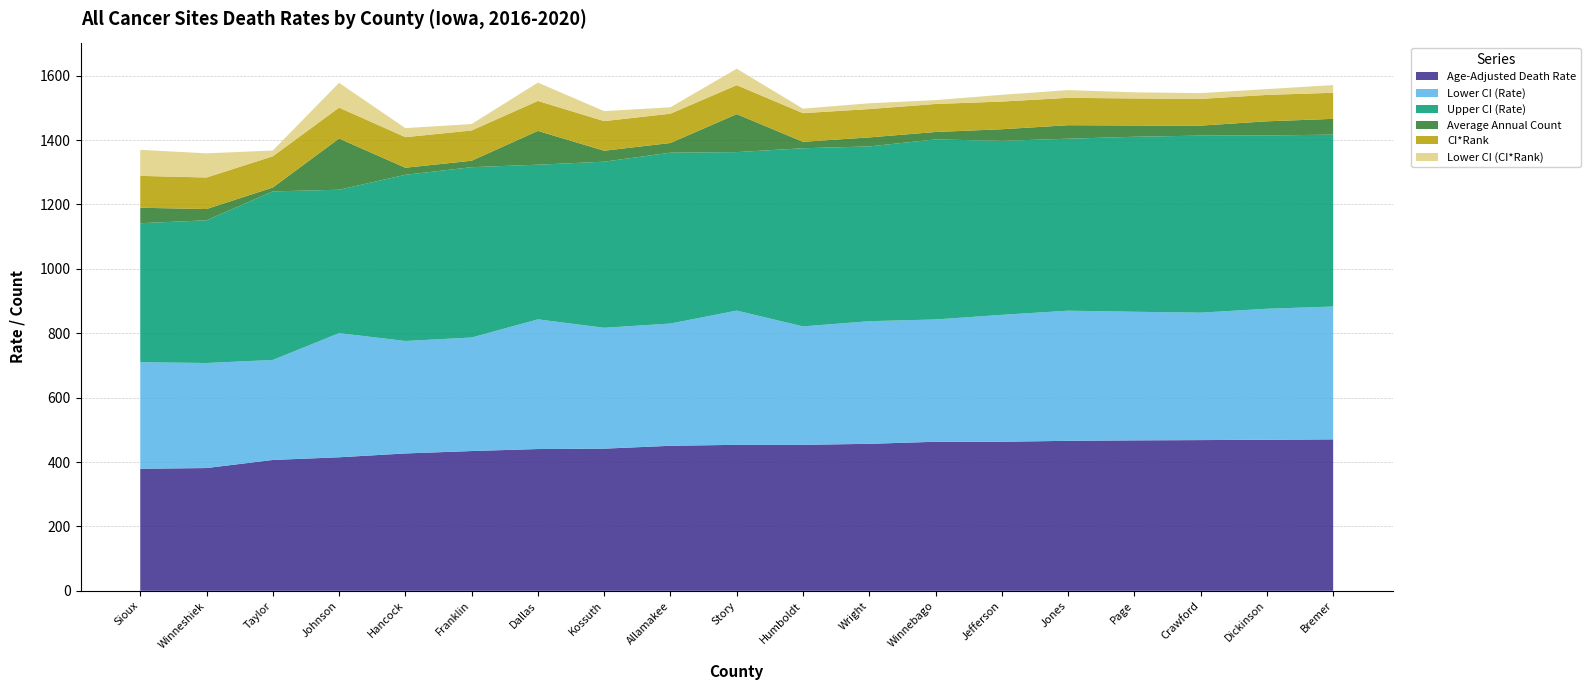

Reading left to right, list all the values displayed in this chart.

Age-Adjusted Death Rate: 378.9	381.3	406.4	414.7	426.6	434.1	440.3	441.5	450.4	453.4	453.4	456.5	462.9	463.0	465.8	467.2	468.1	469.1	470.3
Lower CI (Rate): 331.1	326.2	310.6	385.6	349.3	352.6	402.8	375.4	379.7	416.9	367.8	380.9	379.8	394.1	404.2	399.5	395.8	406.9	412.6
Upper CI (Rate): 431.7	443.2	523.5	445.4	516.1	529.0	480.3	515.9	530.7	492.2	553.3	542.8	559.3	540.4	534.1	543.5	549.9	538.2	533.9
Average Annual Count: 48.0	35.0	12.0	159.0	22.0	20.0	105.0	34.0	30.0	118.0	20.0	28.0	23.0	36.0	42.0	35.0	31.0	44.0	49.0
CI*Rank: 99.0	98.0	97.0	96.0	95.0	94.0	93.0	92.0	91.0	90.0	89.0	88.0	87.0	86.0	85.0	84.0	83.0	82.0	81.0
Lower CI (CI*Rank): 81.0	75.0	18.0	77.0	28.0	20.0	57.0	31.0	20.0	51.0	14.0	18.0	12.0	21.0	24.0	19.0	18.0	18.0	24.0